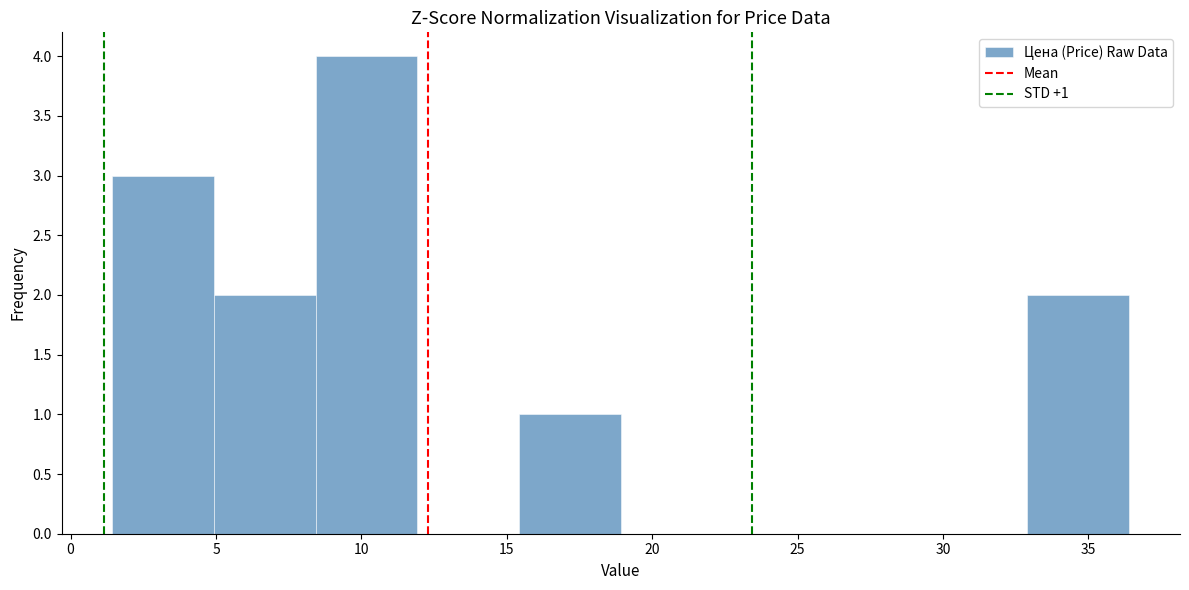

Which range on the x-axis has the tallest bar?

8.5 to 12.0